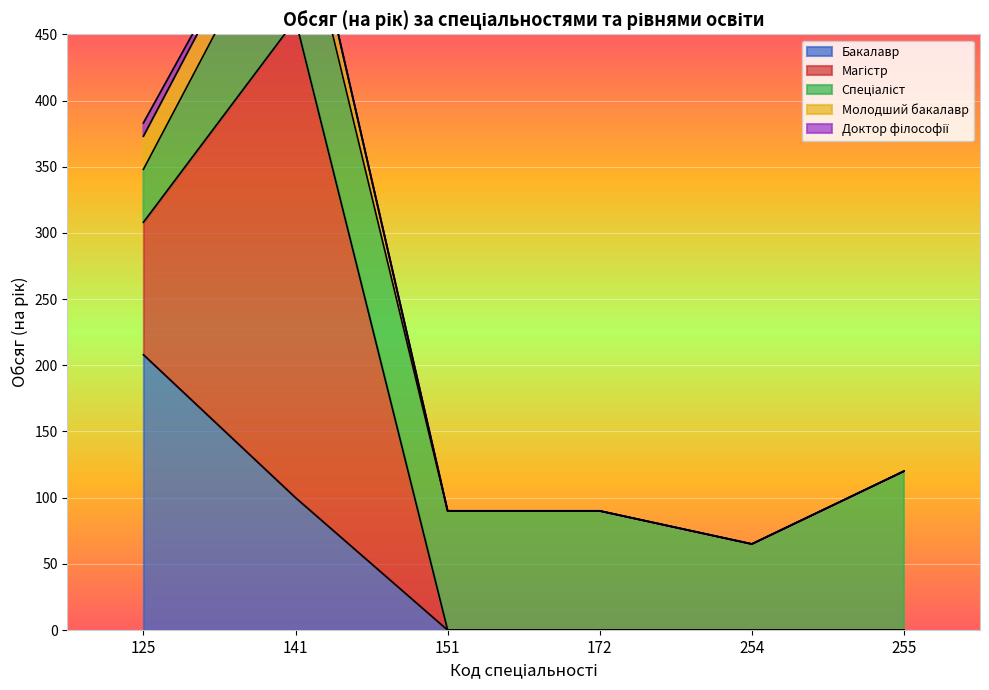

What is the value of the Магістр point at the 2nd from the left?

361